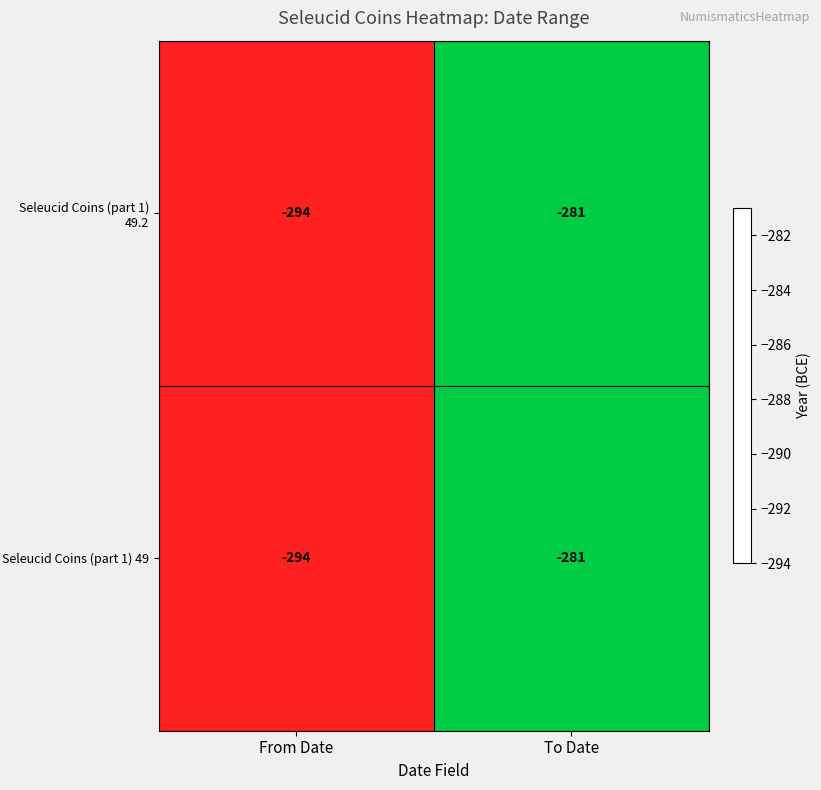

List the labels in order of Seleucid Coins (part 1) 49 value, largest first.

To Date, From Date